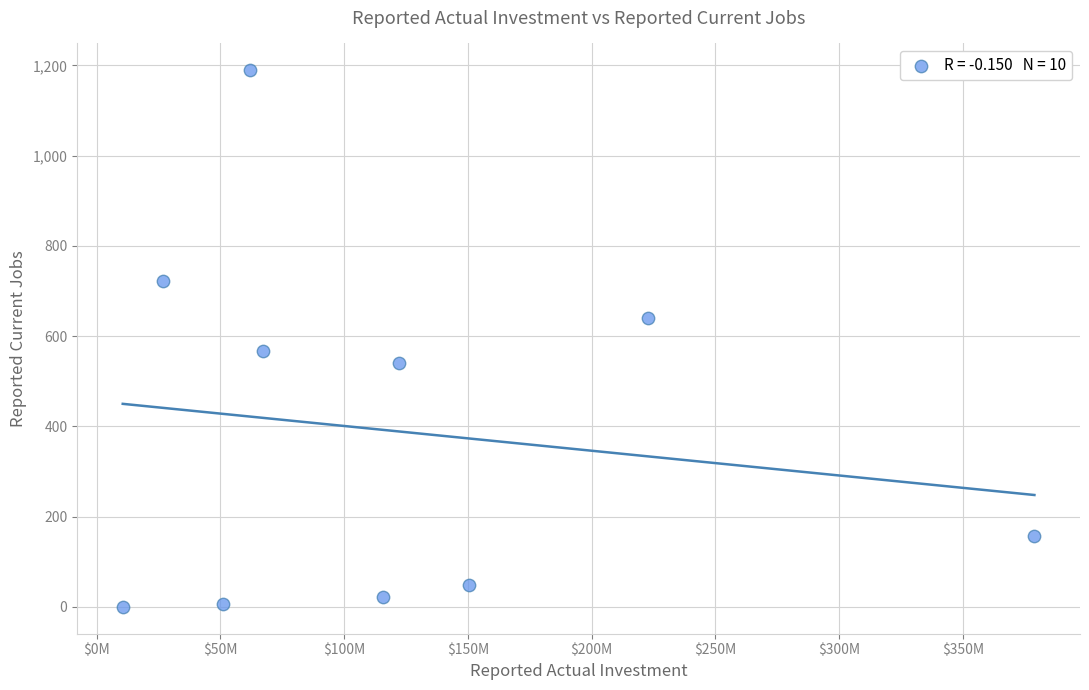

What is the average Y value?

390